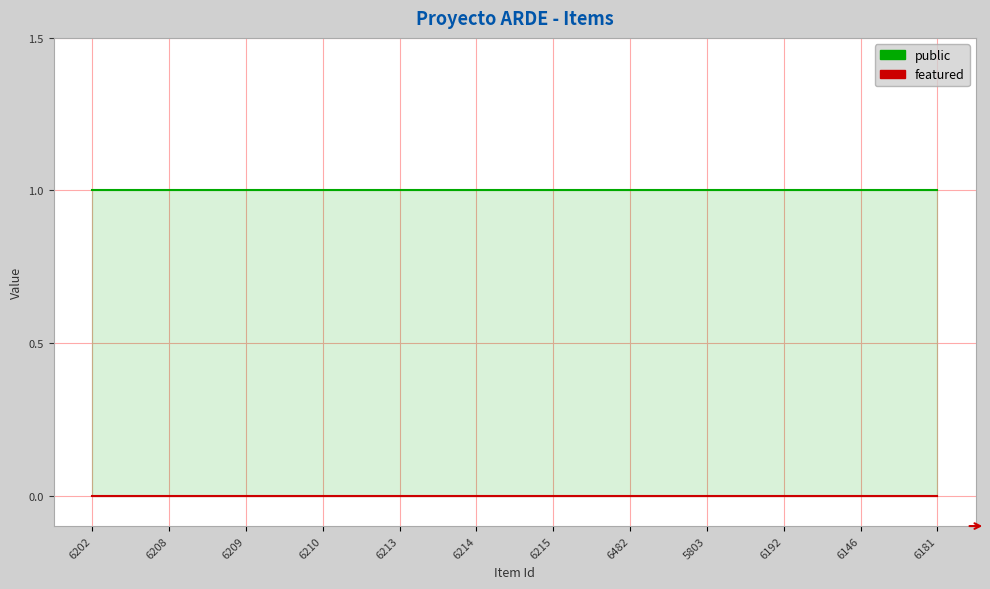

Does the chart display data point markers on the line(s)?

No